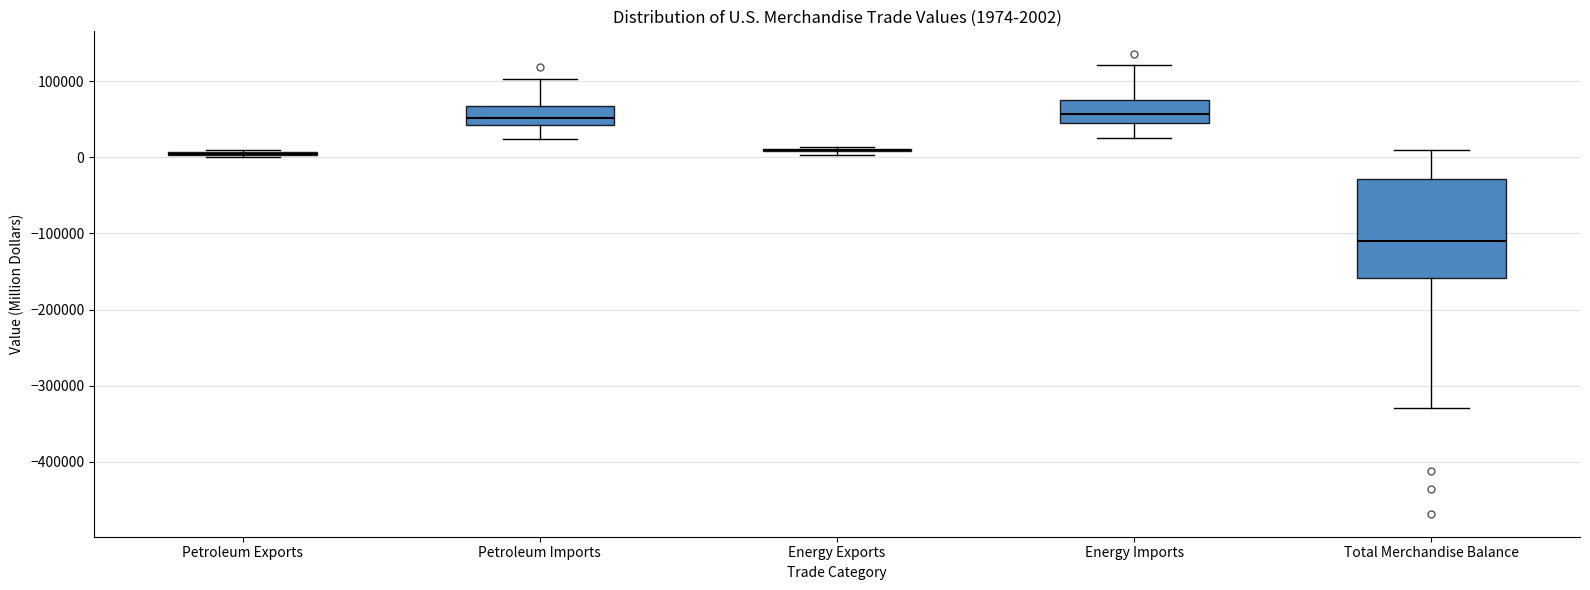

Which box is the tallest, from its lower edge to its upper edge?

Total Merchandise Balance